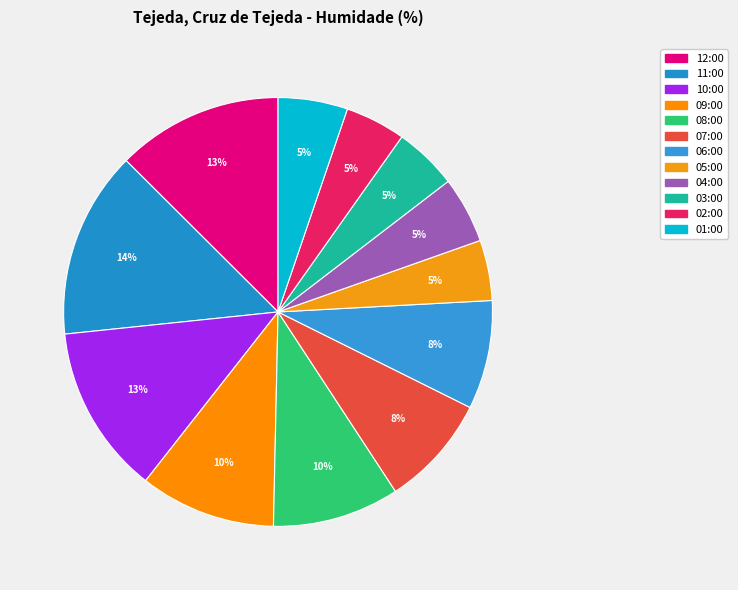

How many segments does this pie chart have?

12